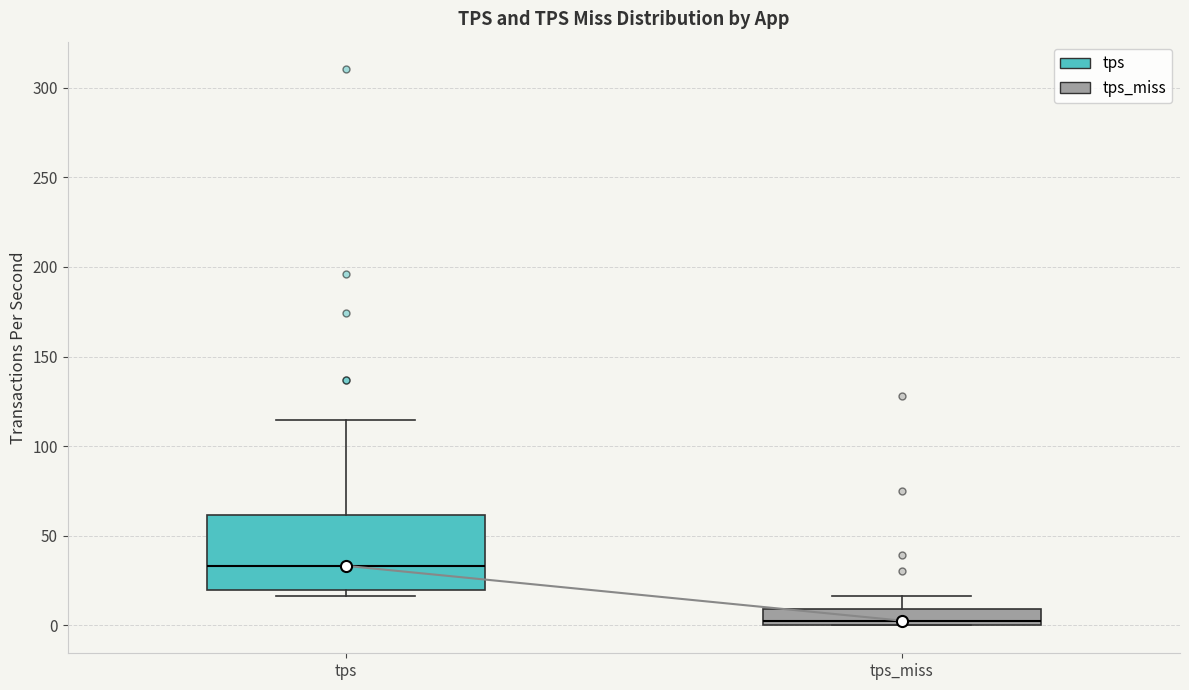

Reading left to right, transcribe this box plot: for each box, give where its median line is, the range the box spans, and where its two whiskers end, as read against the y-axis. The values are not printed on the chart, so give them approximately, as read against the axis.

tps: median 35, box 20 to 60, whiskers 15 to 115
tps_miss: median 5, box 0 to 10, whiskers 0 to 15